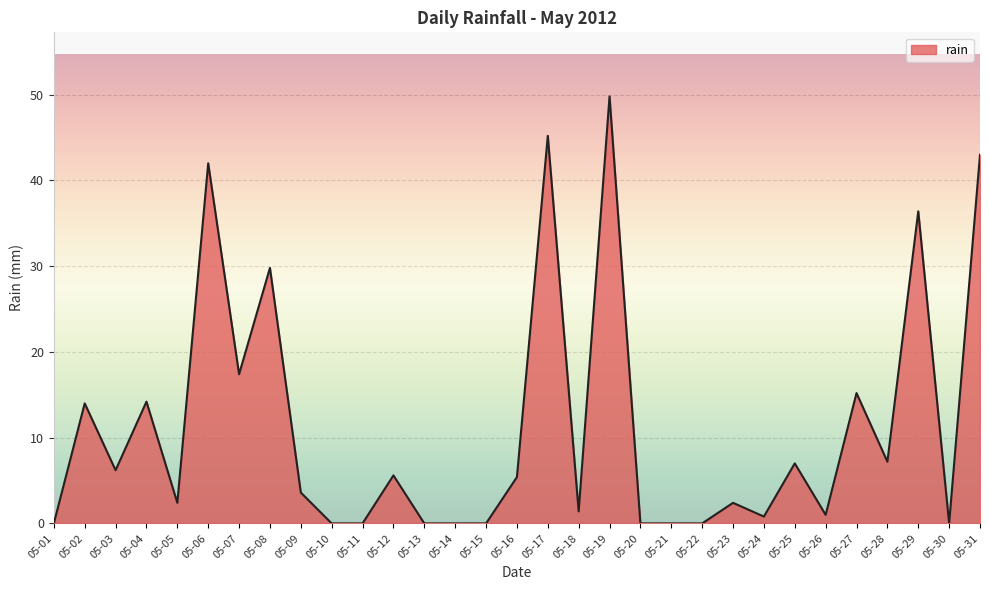

At which label does the data first exceed 3?

05-02